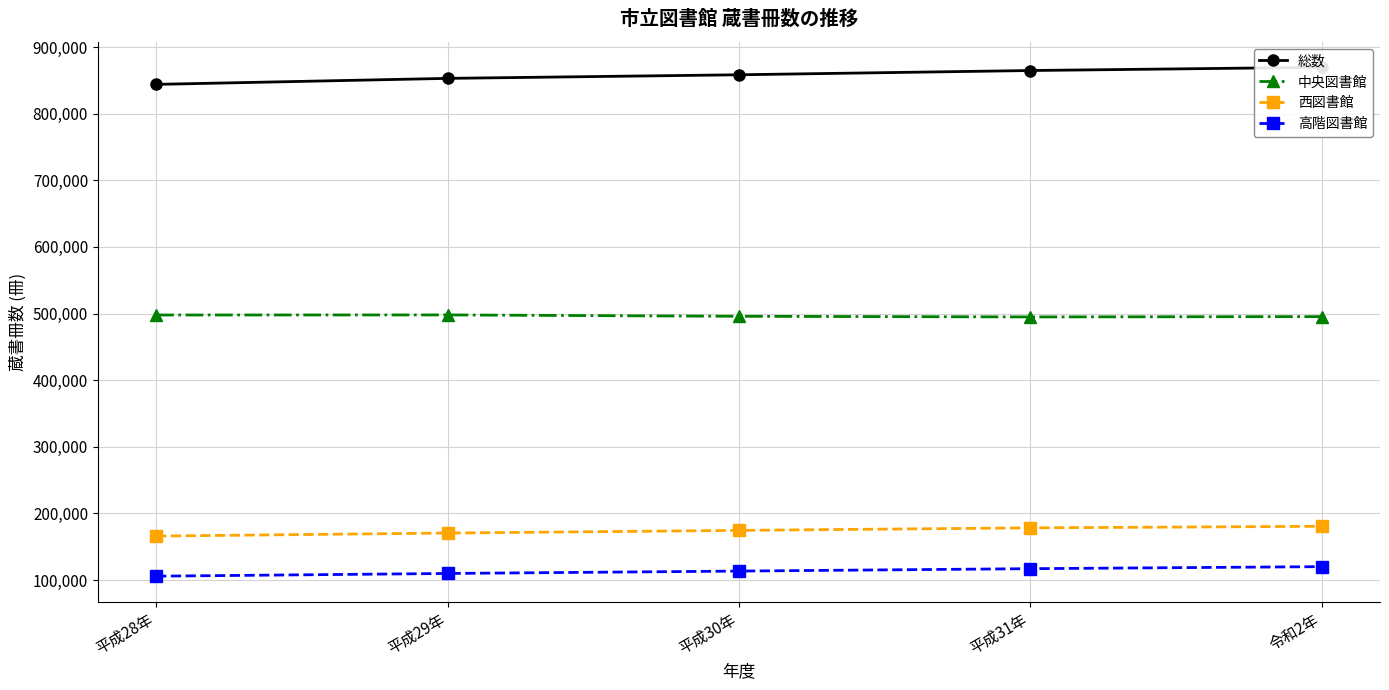

True or false: 中央図書館 has more than 2 interior local peaks.

False